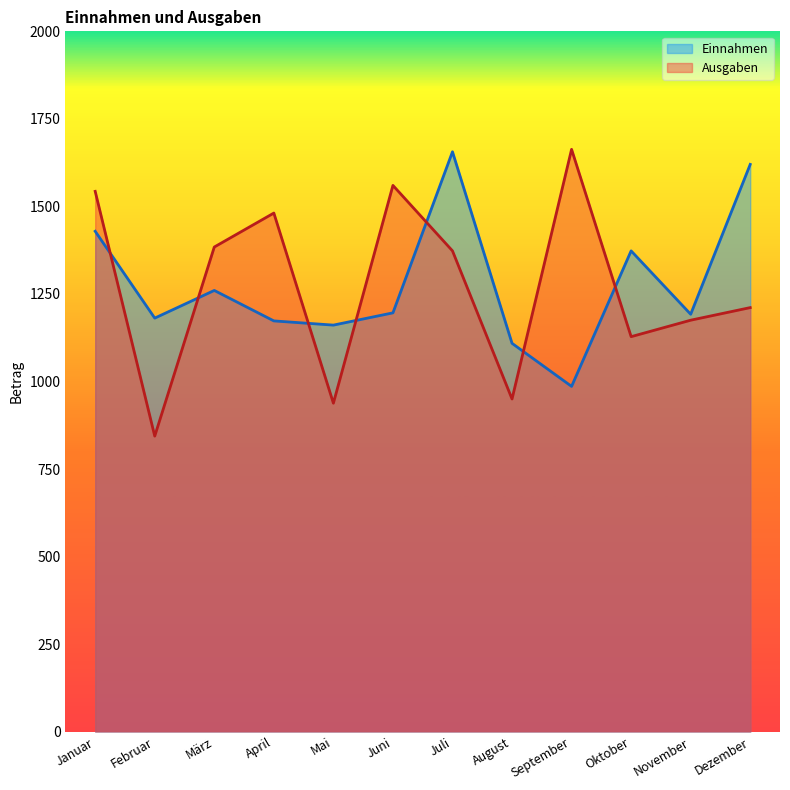

Reading left to right, what are all the values shown in this chart?

Einnahmen: 1429	1181	1260	1173	1161	1196	1656	1109	986	1373	1192	1620
Ausgaben: 1543	844	1384	1481	938	1560	1373	950	1663	1128	1175	1211